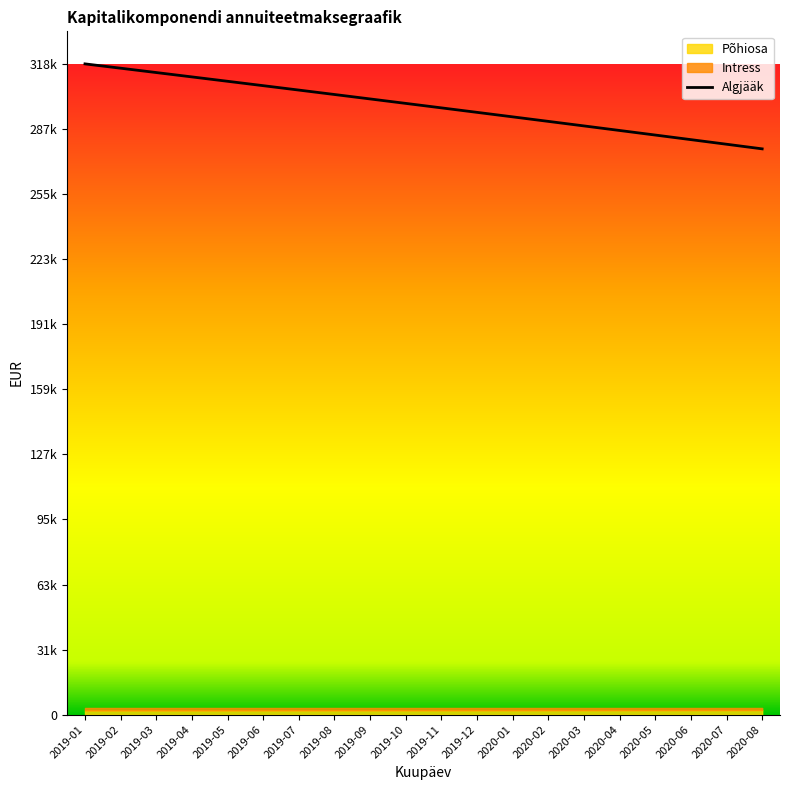

What is the spread (max minus min) of values at 2019-09?

300678.3